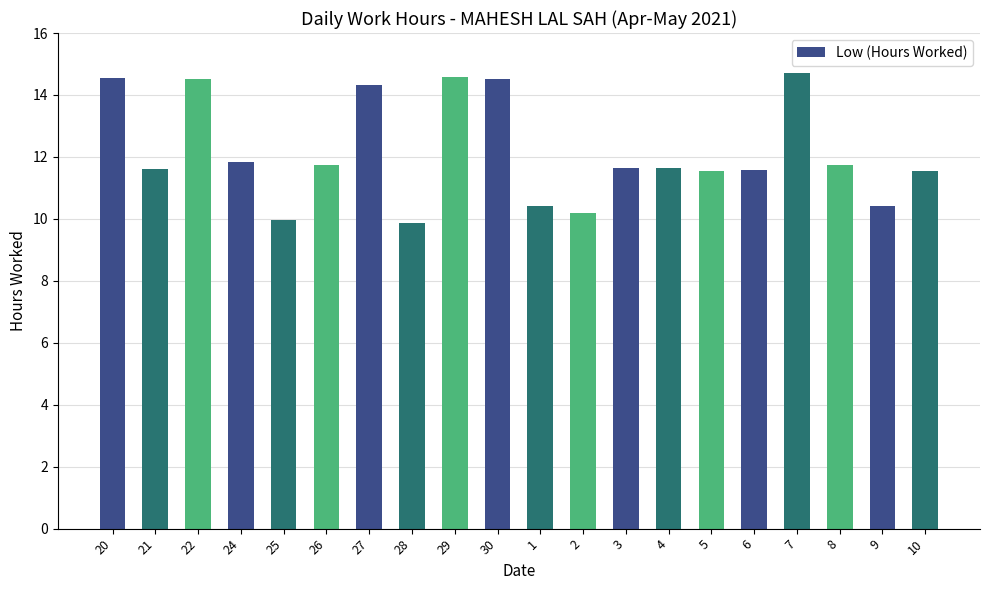

Between 26 and 7, which is larger?

7